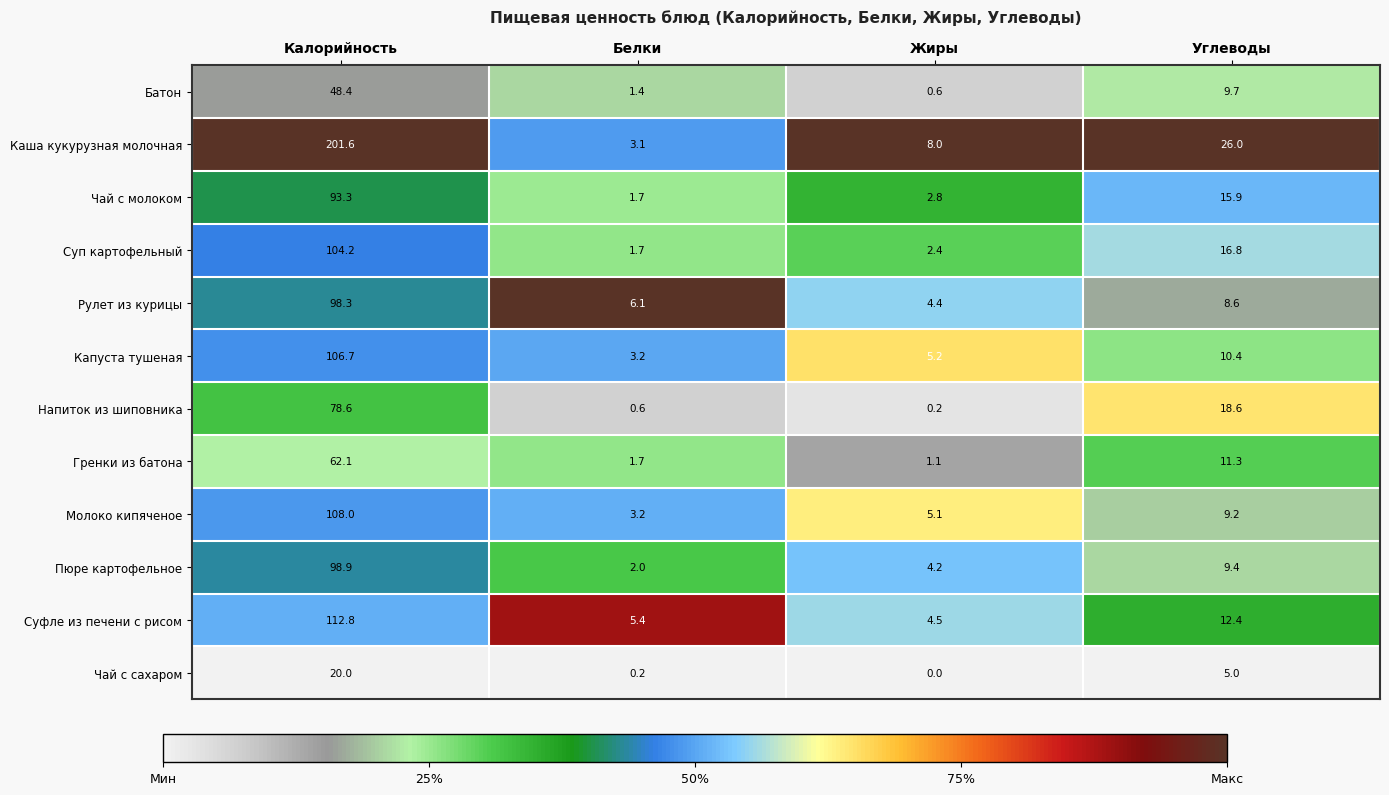

What is the sum of all Чай с молоком values?

113.7